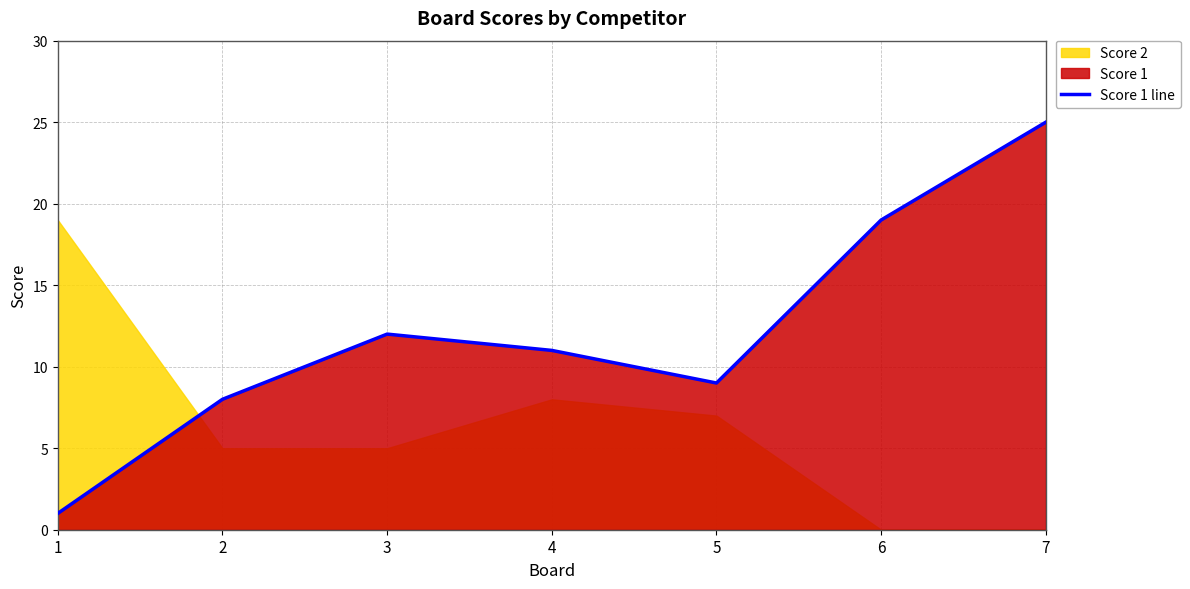

Approximately how many times larger is the value at 3 compared to 2?

1.5